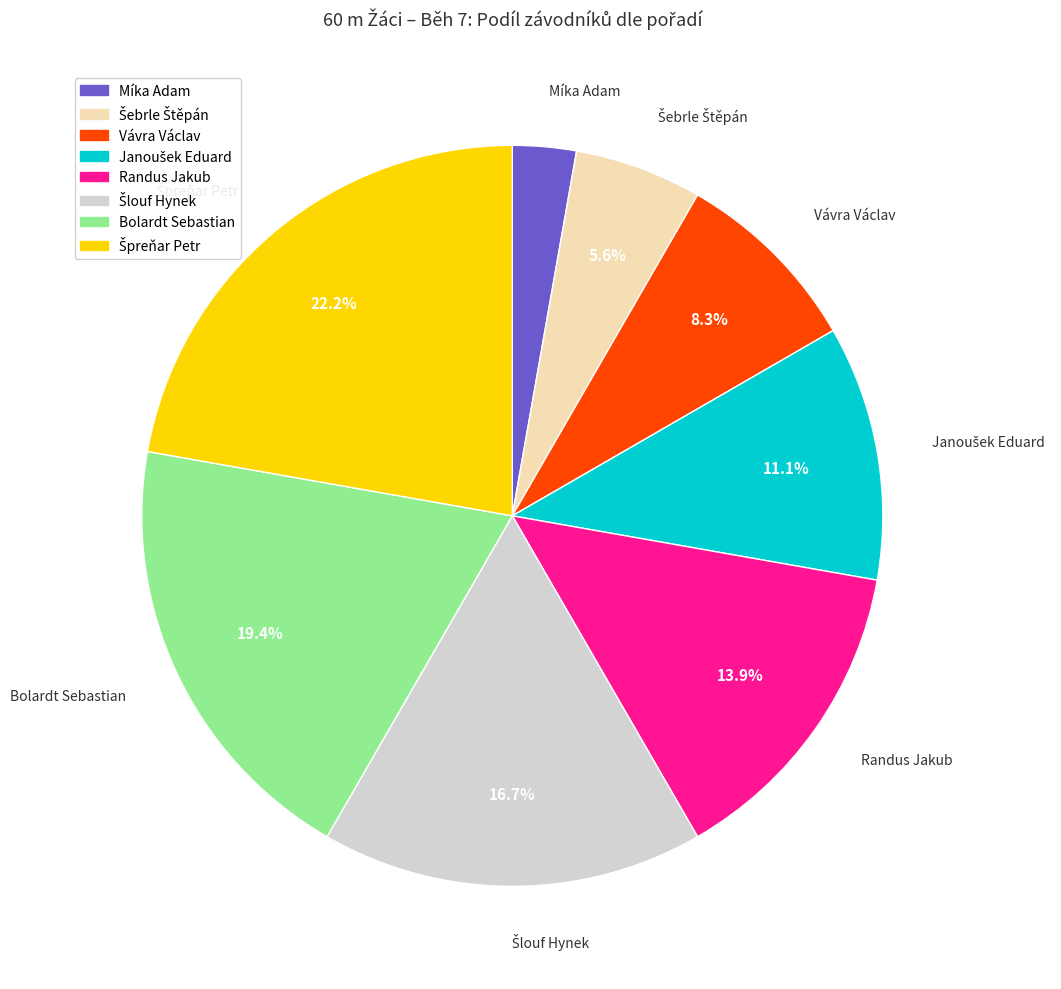

Is there any slice that represents more than half of the pie?

No